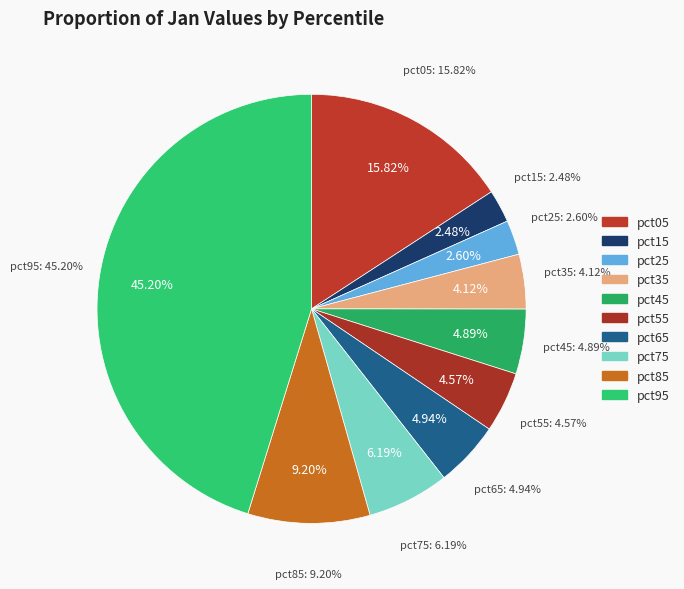

Which has a higher value, pct15 or pct55?

pct55